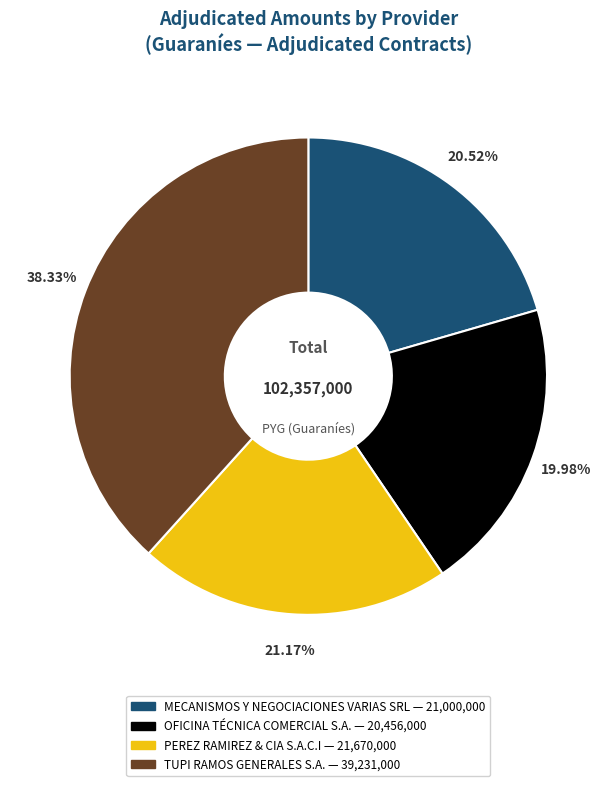

What percentage is the PEREZ RAMIREZ & CIA S.A.C.I slice, to the nearest percent?

21%